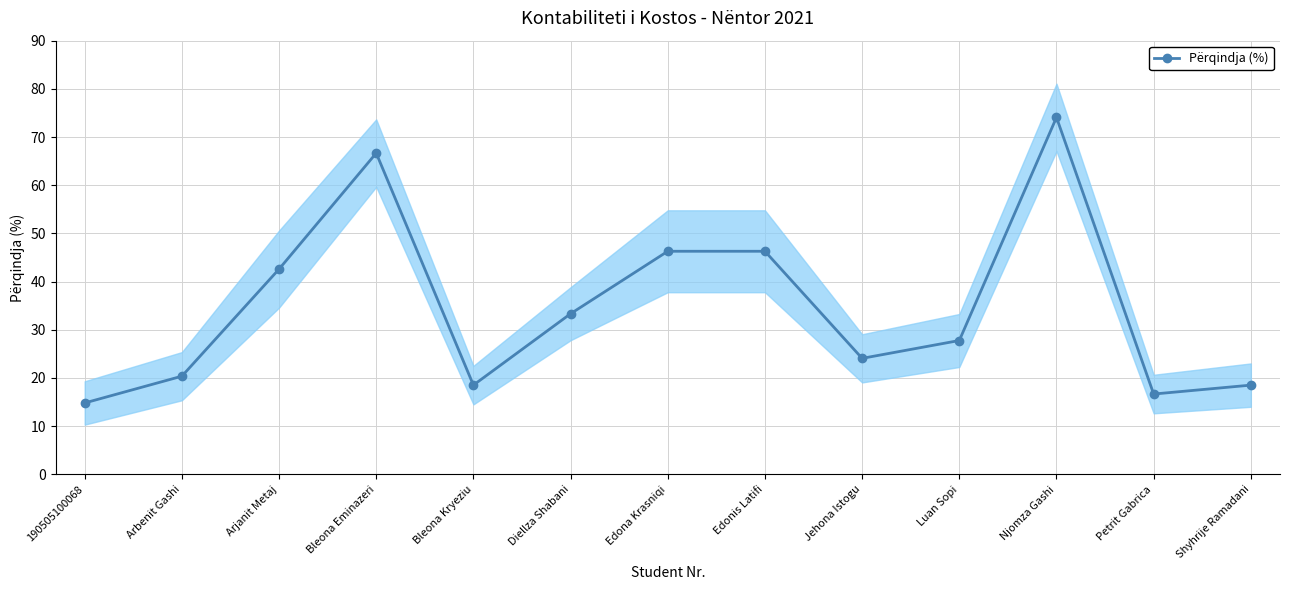

What is the change in value from Luan Sopi to Shyhrije Ramadani?

-9.3